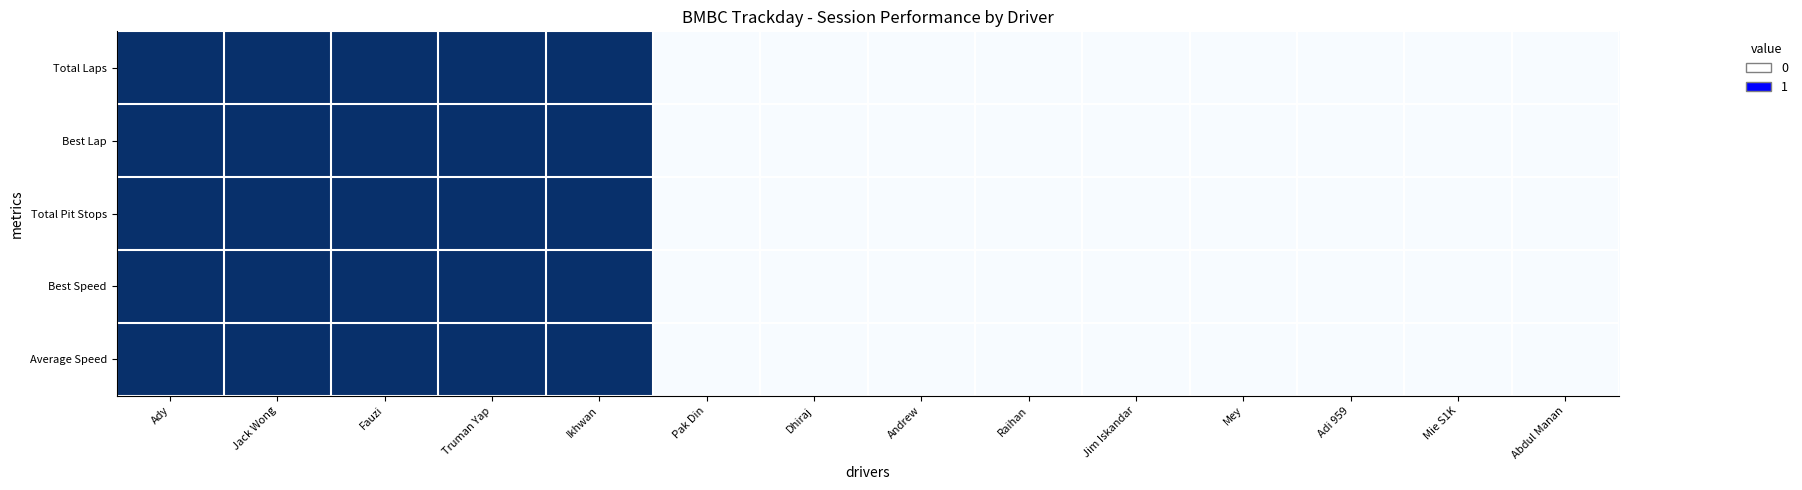

Reading left to right, transcribe all the data shown in this chart.

Total Laps: Ady=1	Jack Wong=1	Fauzi=1	Truman Yap=1	Ikhwan=1	Pak Din=0	Dhiraj=0	Andrew=0	Raihan=0	Jim Iskandar=0	Mey=0	Adi 959=0	Mie S1K=0	Abdul Manan=0
Best Lap: Ady=1	Jack Wong=1	Fauzi=1	Truman Yap=1	Ikhwan=1	Pak Din=0	Dhiraj=0	Andrew=0	Raihan=0	Jim Iskandar=0	Mey=0	Adi 959=0	Mie S1K=0	Abdul Manan=0
Total Pit Stops: Ady=1	Jack Wong=1	Fauzi=1	Truman Yap=1	Ikhwan=1	Pak Din=0	Dhiraj=0	Andrew=0	Raihan=0	Jim Iskandar=0	Mey=0	Adi 959=0	Mie S1K=0	Abdul Manan=0
Best Speed: Ady=1	Jack Wong=1	Fauzi=1	Truman Yap=1	Ikhwan=1	Pak Din=0	Dhiraj=0	Andrew=0	Raihan=0	Jim Iskandar=0	Mey=0	Adi 959=0	Mie S1K=0	Abdul Manan=0
Average Speed: Ady=1	Jack Wong=1	Fauzi=1	Truman Yap=1	Ikhwan=1	Pak Din=0	Dhiraj=0	Andrew=0	Raihan=0	Jim Iskandar=0	Mey=0	Adi 959=0	Mie S1K=0	Abdul Manan=0